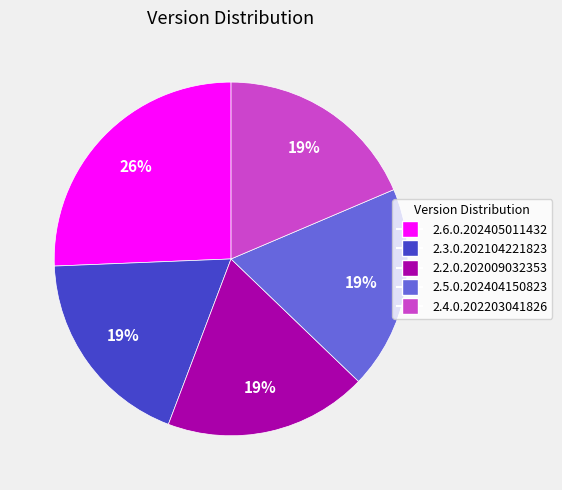

Which slice is the largest?

2.6.0.202405011432